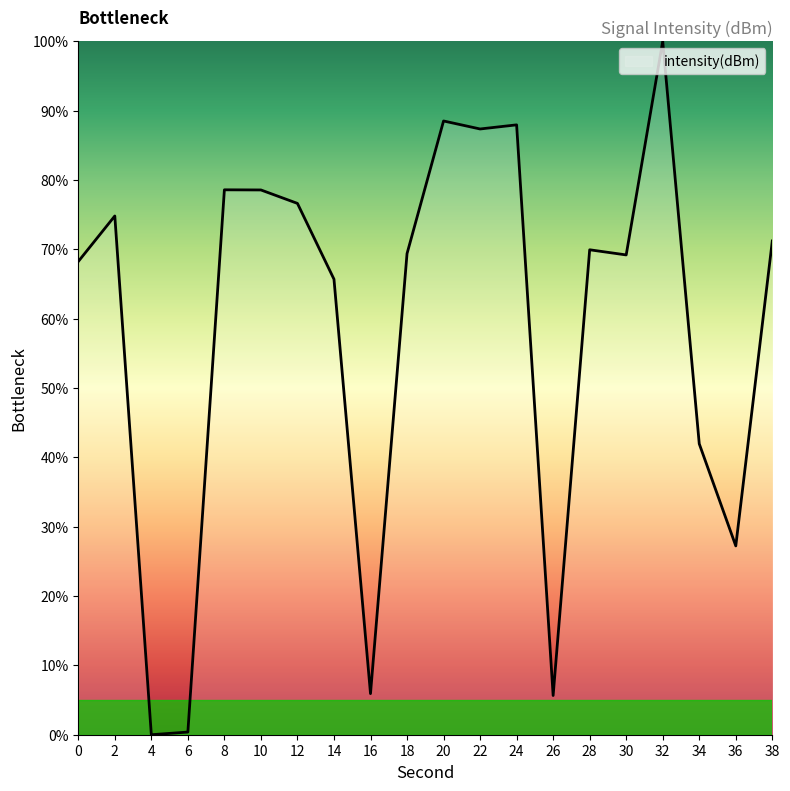

Is it true that the value at 0 is 118.4?

False